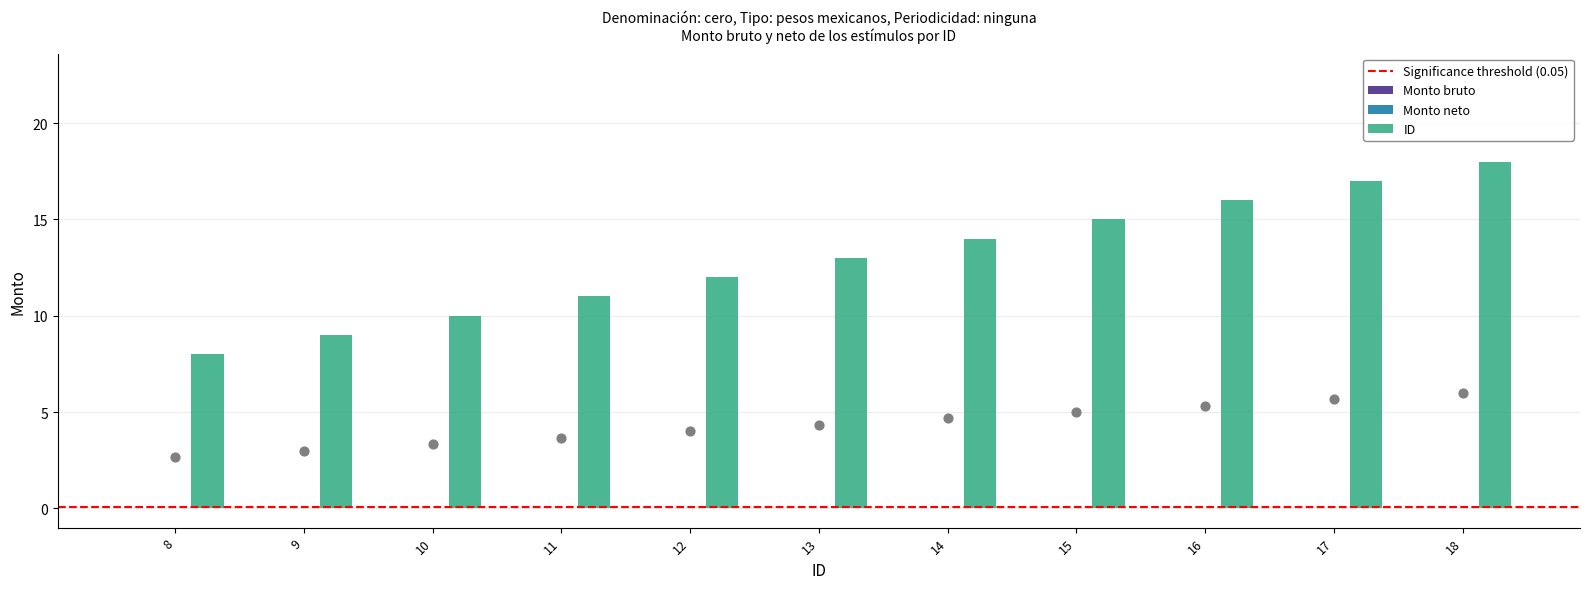

Is the value of Monto bruto at 18 greater than the value of ID at 17?

No